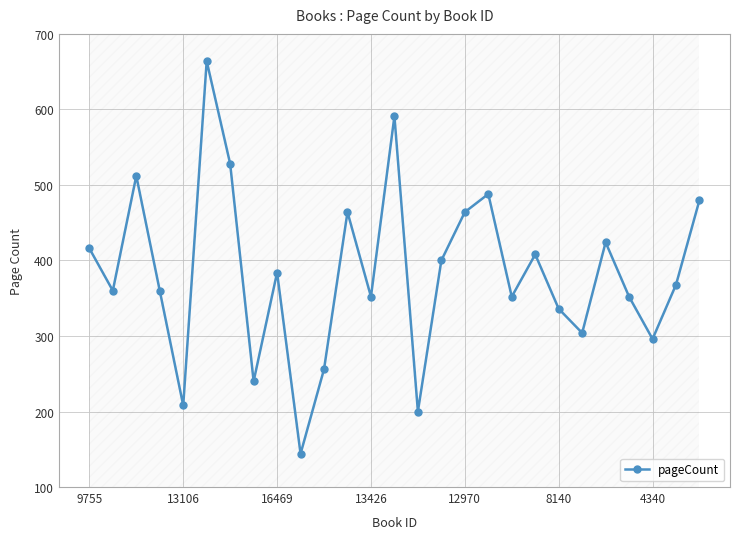

What is the change in value from 9 to 13?

+447